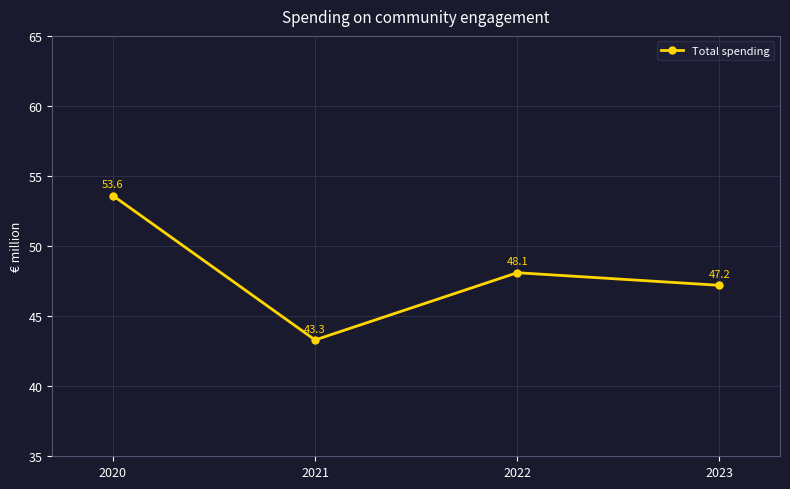

Rank the categories by value from highest to lowest.

2020, 2022, 2023, 2021